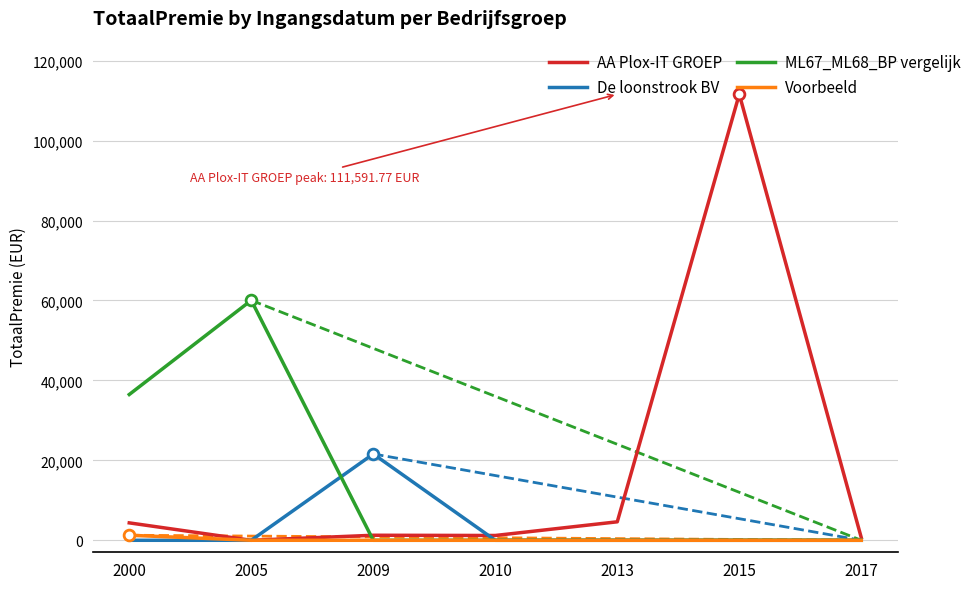

At how many categories does at least one series exceed 97049?

1